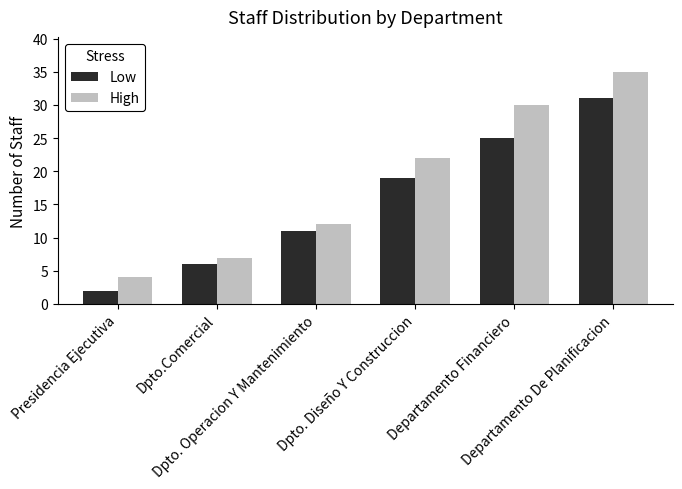

The value of Low at Departamento Financiero is 25. True or false?

True